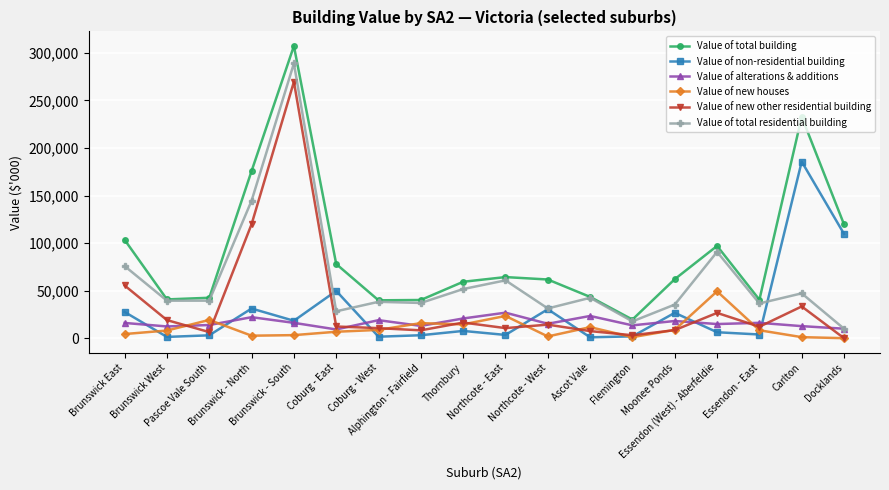

At which category is the sum across all series the highest?

Brunswick - South